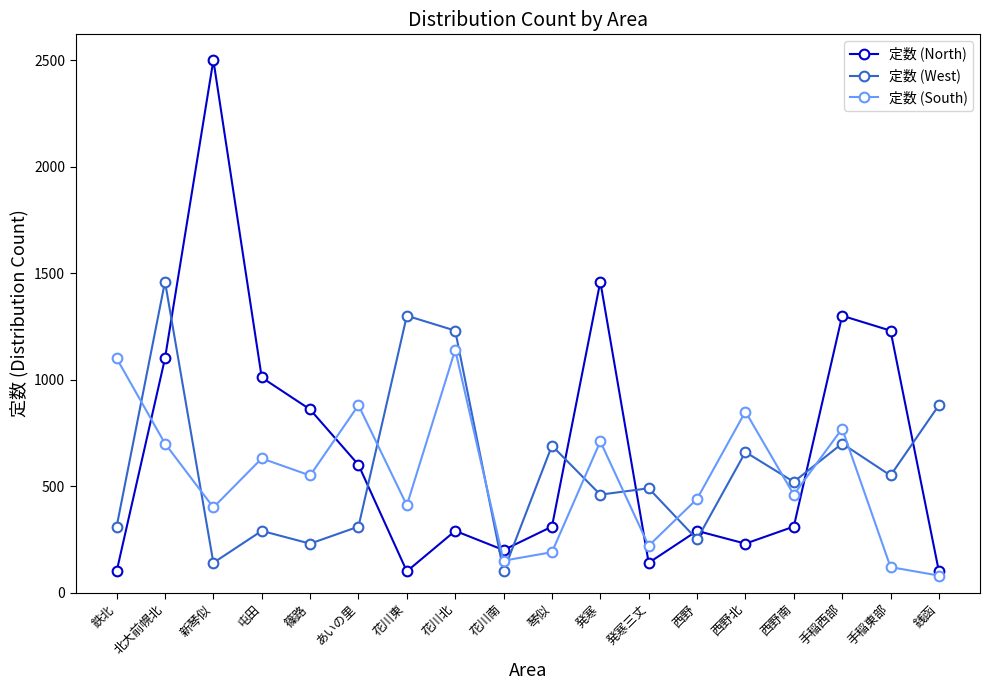

What position from the left is 西野北?

14